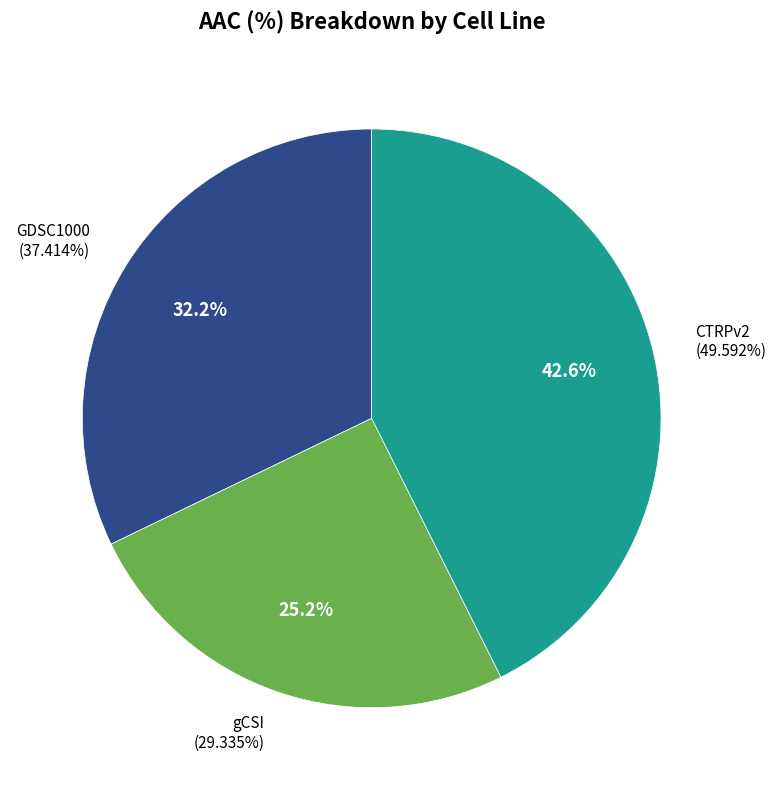

What percentage is the gCSI slice, to the nearest percent?

25%